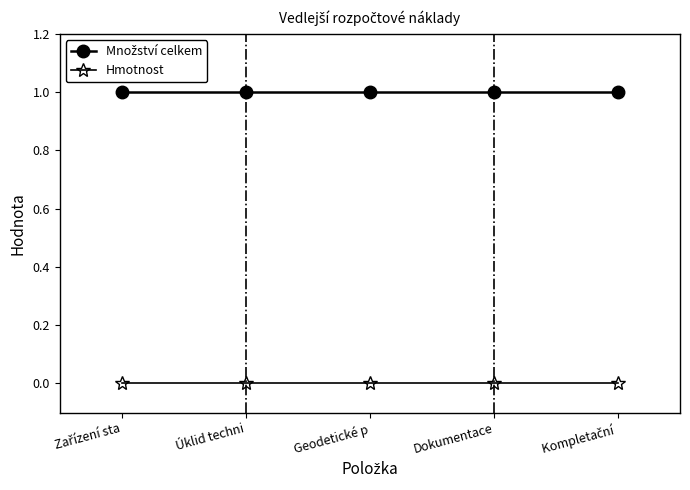

What position from the right is Úklid techni?

4